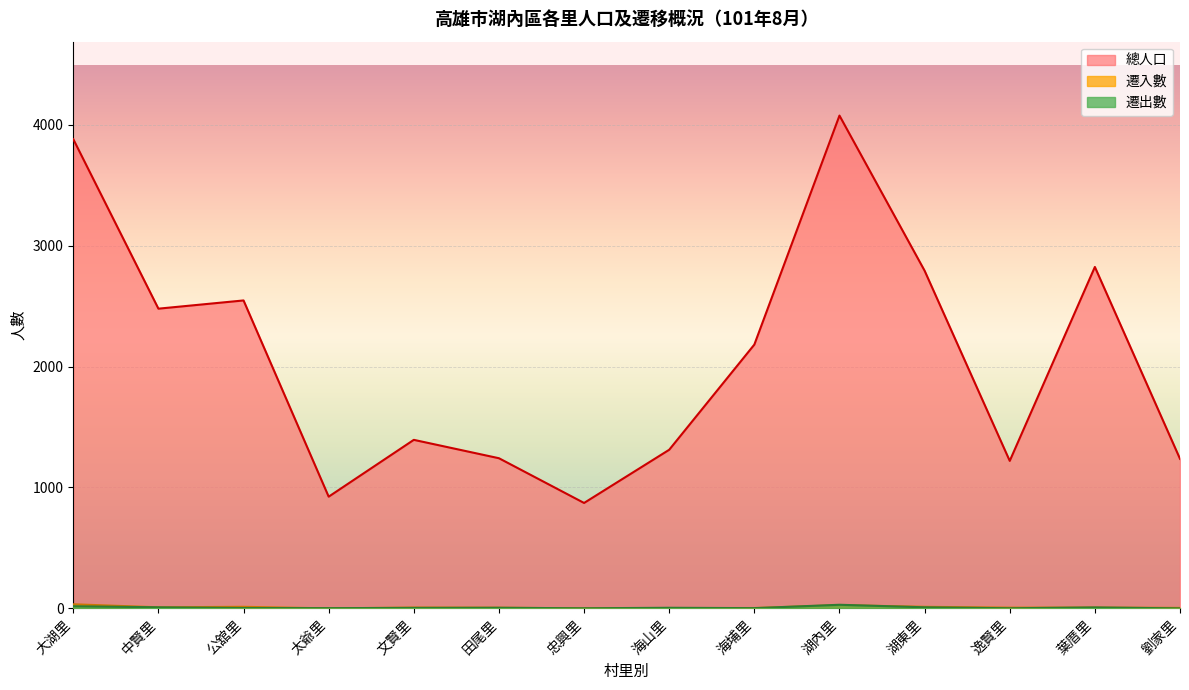

What is the difference between the second highest and minimum values in the 總人口 series?

3009